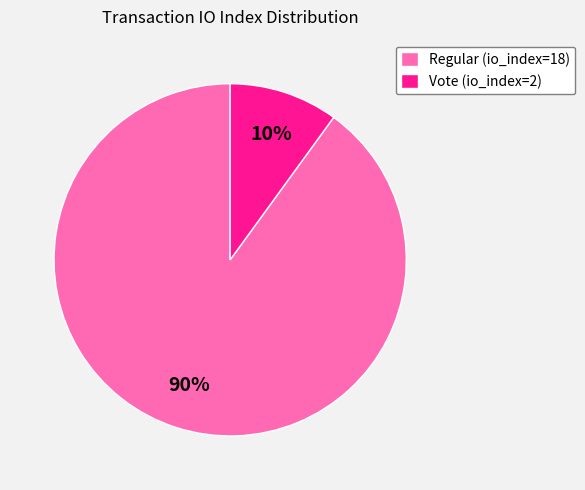

The Regular (io_index=18) slice represents 99% of the pie. True or false?

False